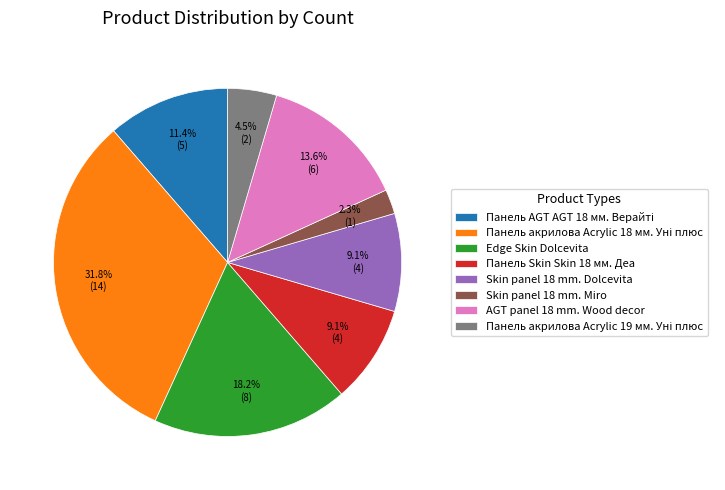

Approximately how many times larger is the value at Skin panel 18 mm. Dolcevita compared to Skin panel 18 mm. Miro?

4.0